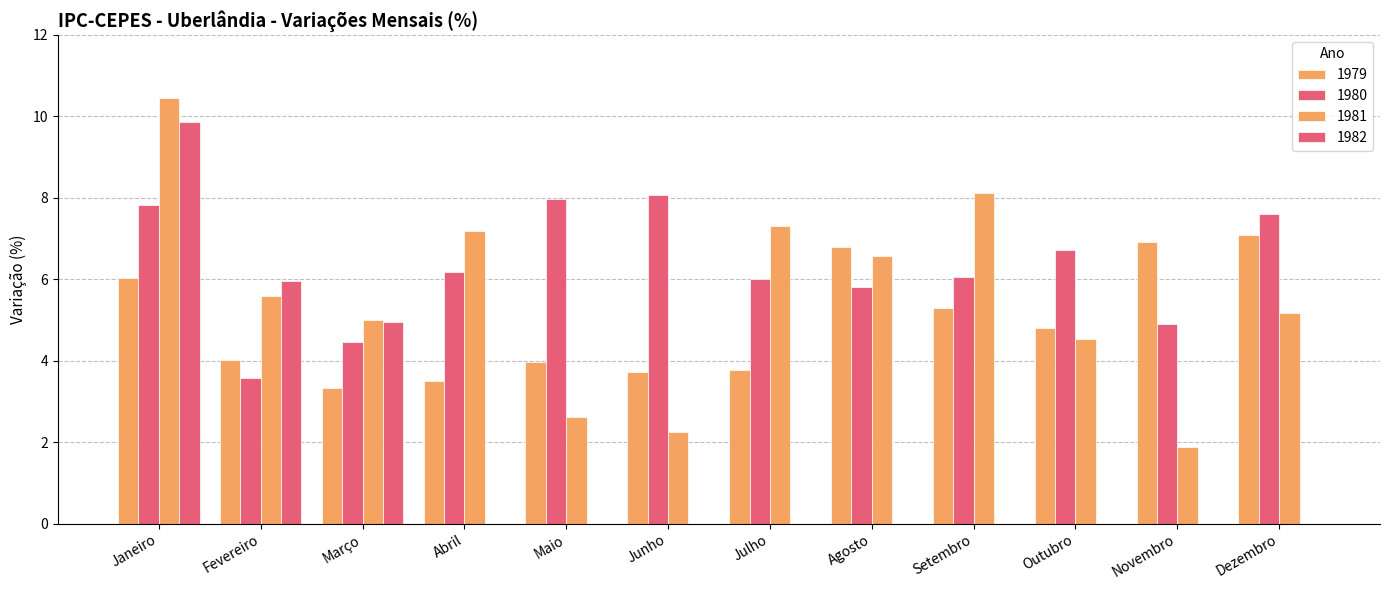

Are the bars horizontal?

No